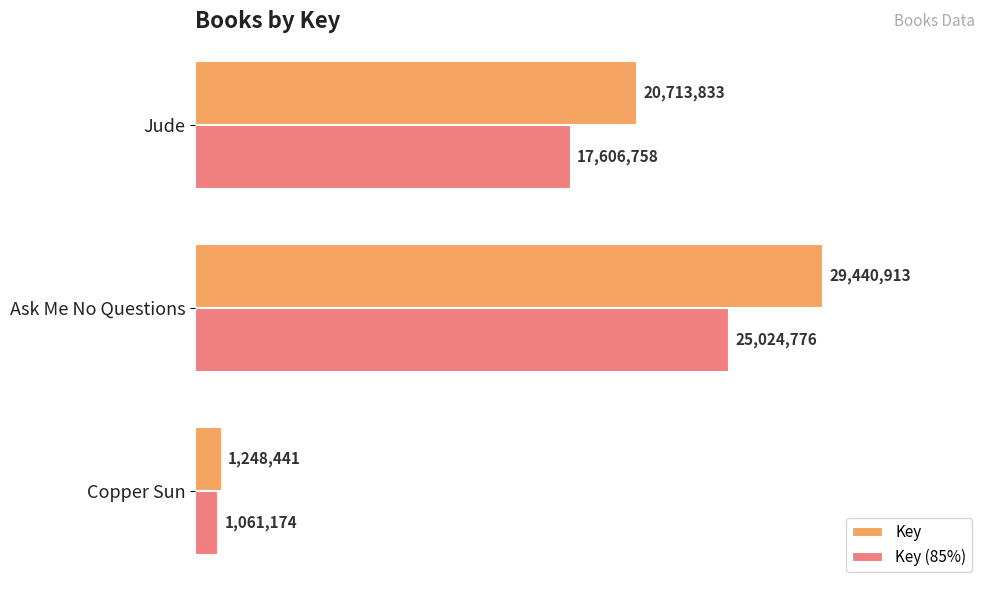

At how many categories does at least one series exceed 7407204?

2